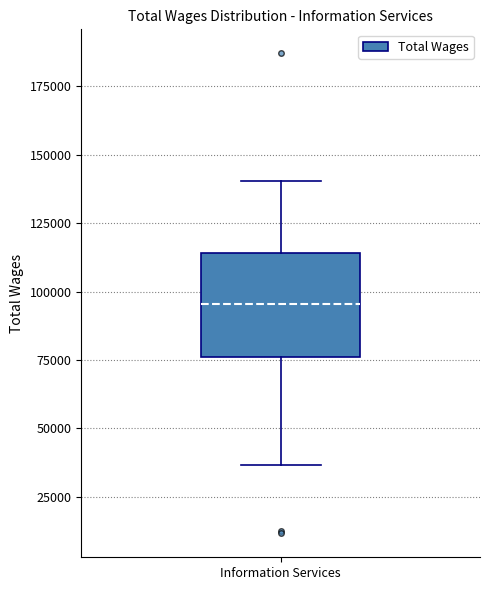

Transcribe this box plot: give where the median line is, the range the box spans, and where the two whiskers end, as read against the y-axis. The values are not printed on the chart, so give them approximately, as read against the axis.

median 95000, box 75000 to 115000, whiskers 35000 to 140000